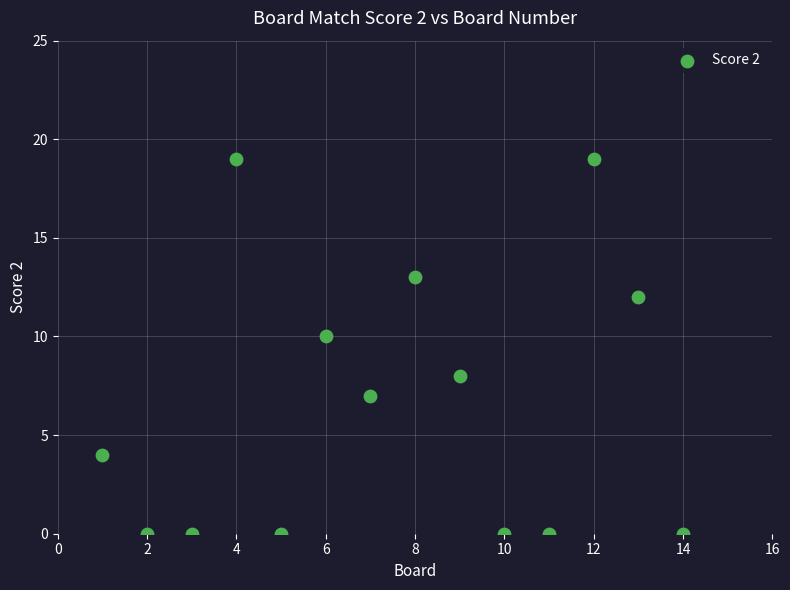

What is the range of X values (max minus min)?

13